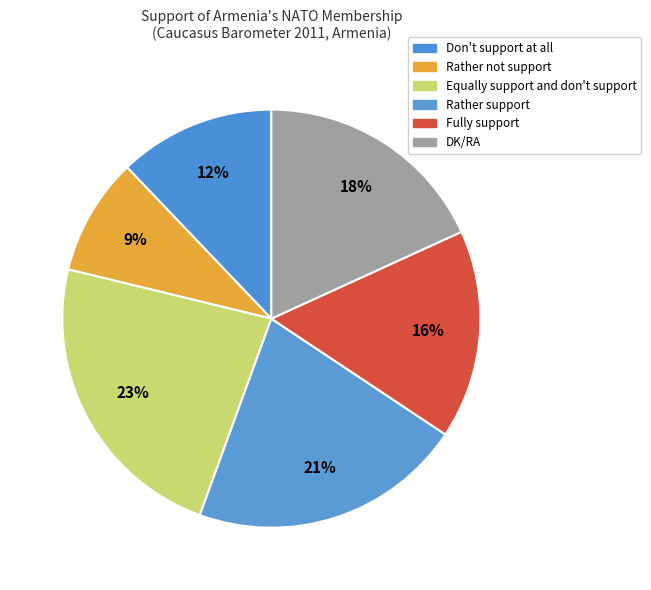

How many segments does this pie chart have?

6